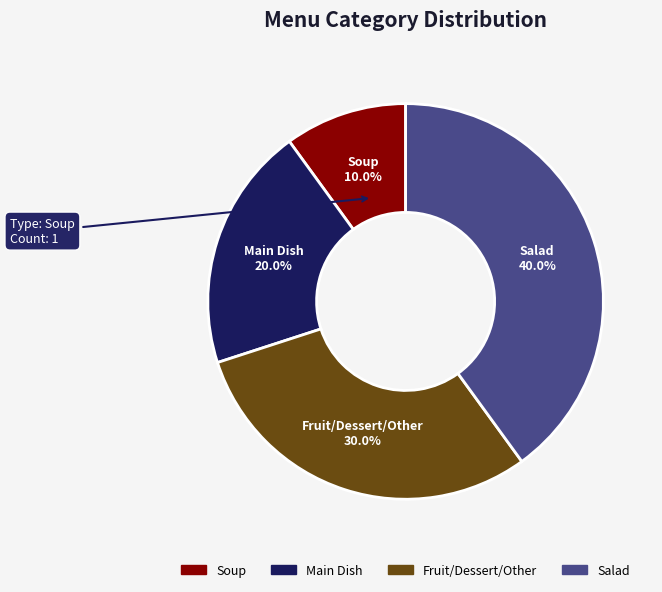

Which has a higher value, Fruit/Dessert/Other or Salad?

Salad